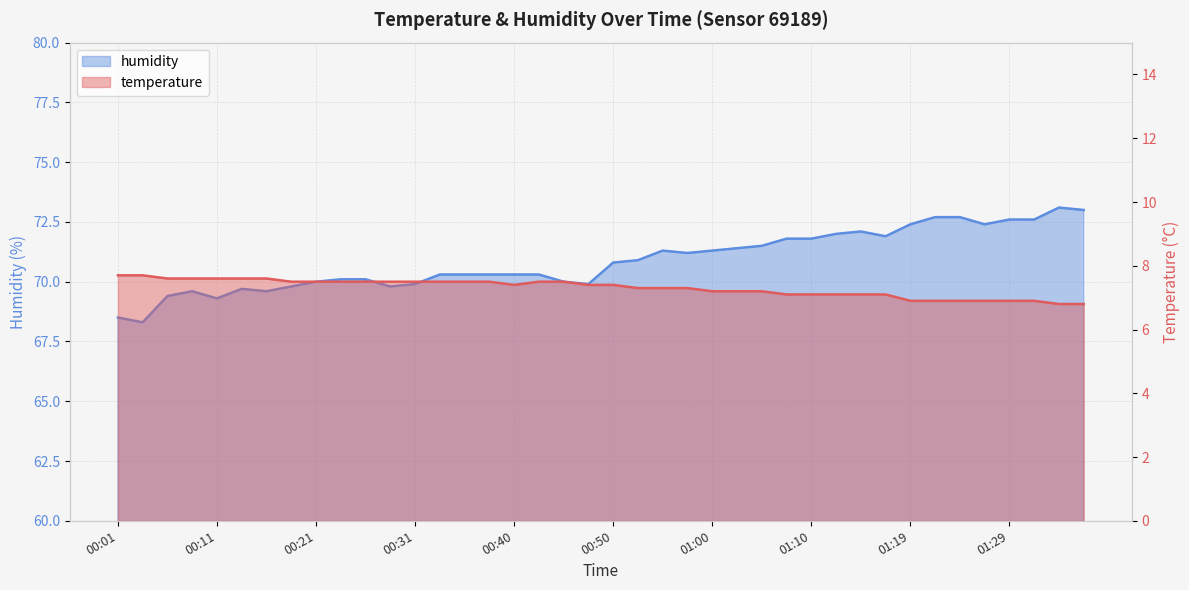

How many data points in temperature are above 7?

32